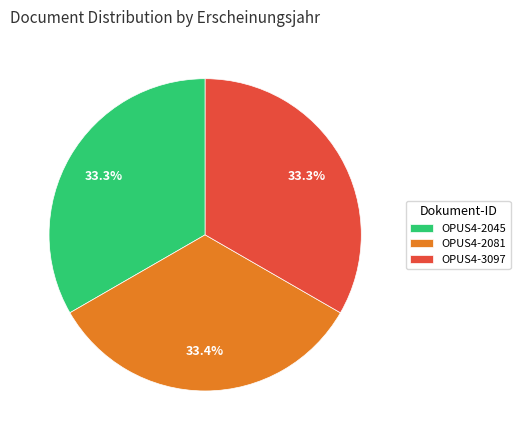

Does any single category account for the majority?

No